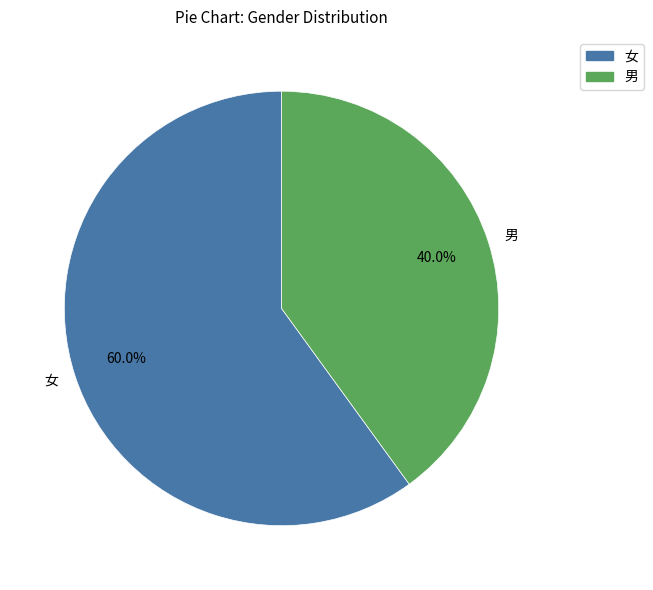

True or false: 女 accounts for 60% of the total.

True